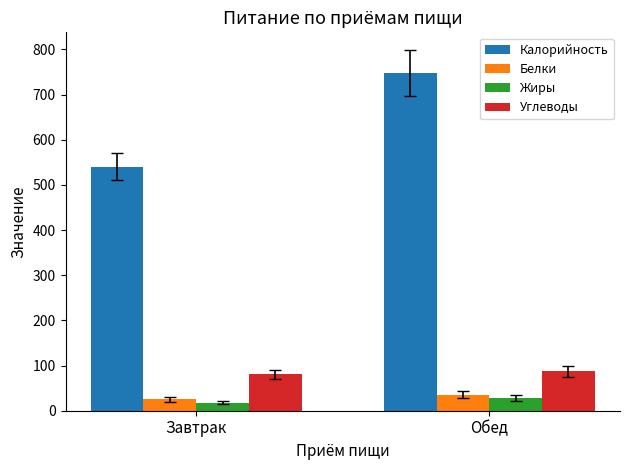

Is the value of Жиры at Завтрак greater than the value of Белки at Завтрак?

No